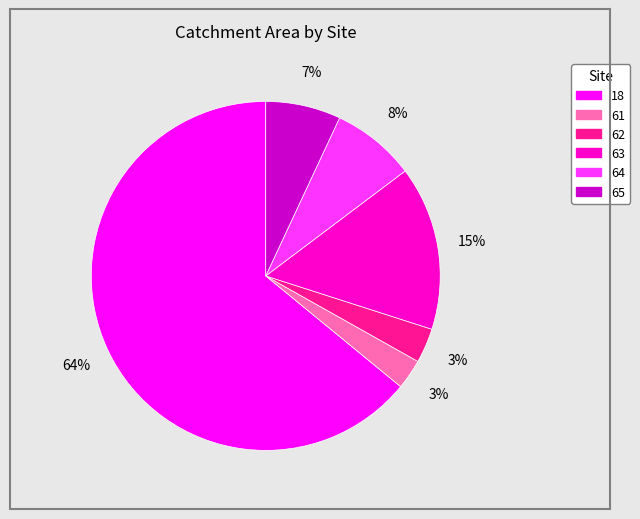

Which category has the biggest portion of the pie?

18